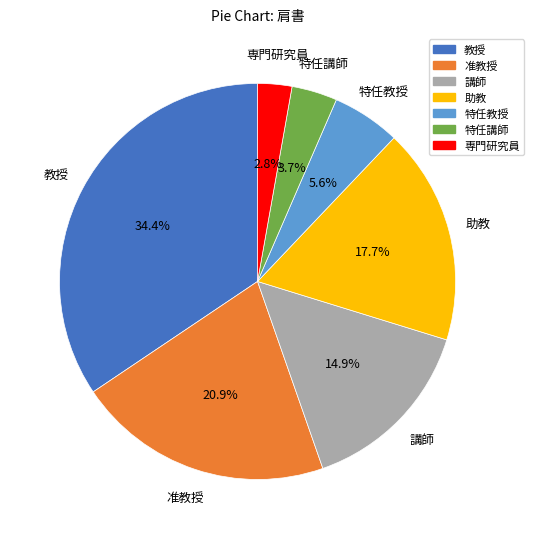

Does any single category account for the majority?

No